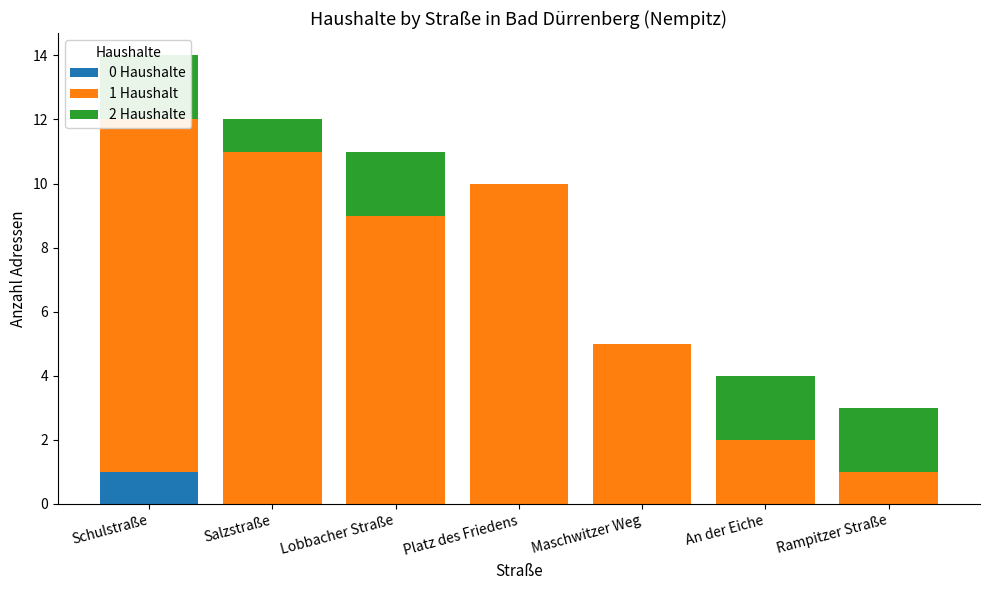

Reading left to right, extract all data points from this chart.

0 Haushalte: Schulstraße=1	Salzstraße=0	Lobbacher Straße=0	Platz des Friedens=0	Maschwitzer Weg=0	An der Eiche=0	Rampitzer Straße=0
1 Haushalt: Schulstraße=11	Salzstraße=11	Lobbacher Straße=9	Platz des Friedens=10	Maschwitzer Weg=5	An der Eiche=2	Rampitzer Straße=1
2 Haushalte: Schulstraße=2	Salzstraße=1	Lobbacher Straße=2	Platz des Friedens=0	Maschwitzer Weg=0	An der Eiche=2	Rampitzer Straße=2